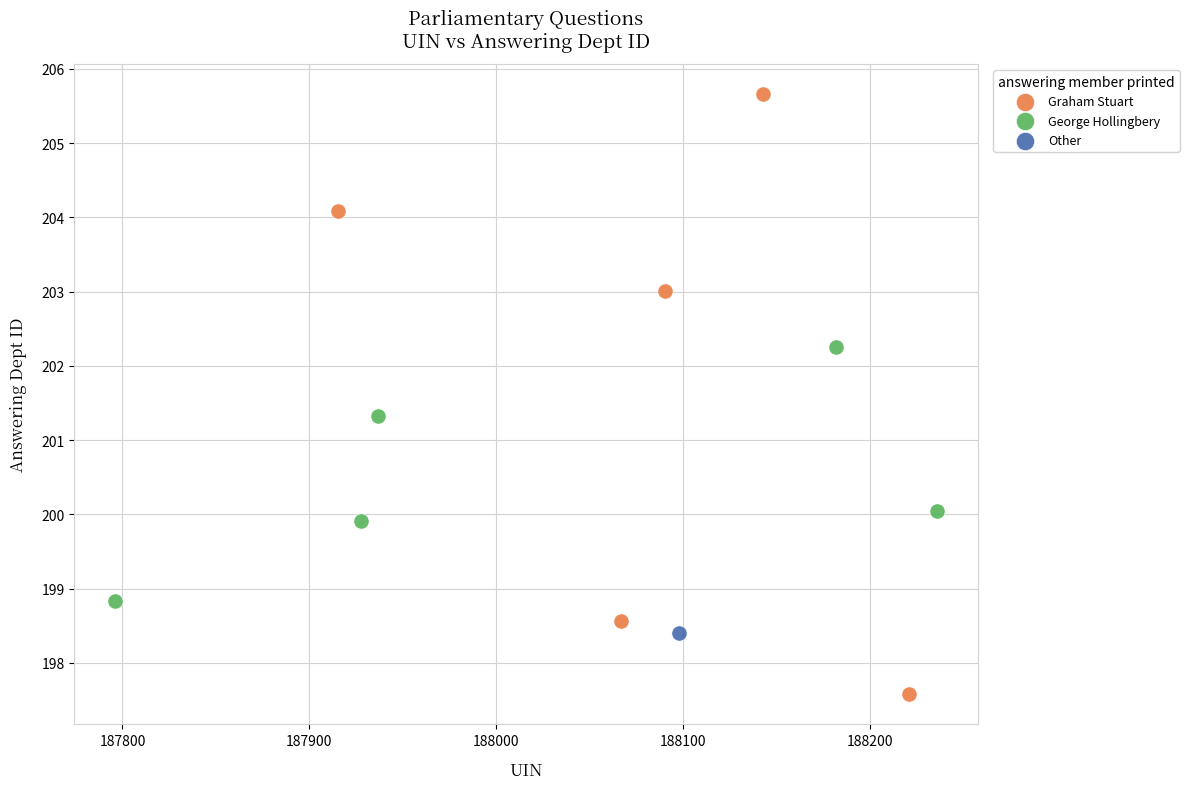

Which series reaches the minimum Y coordinate?

Graham Stuart